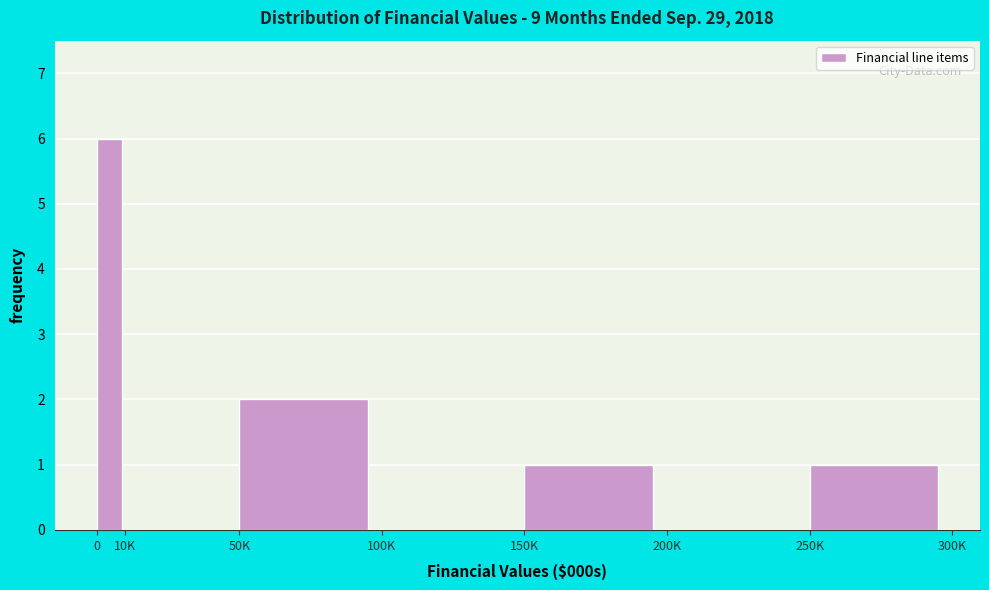

Reading left to right, transcribe all the data shown in this chart.

0=6	10K=0	50K=2	100K=0	150K=1	200K=0	250K=1